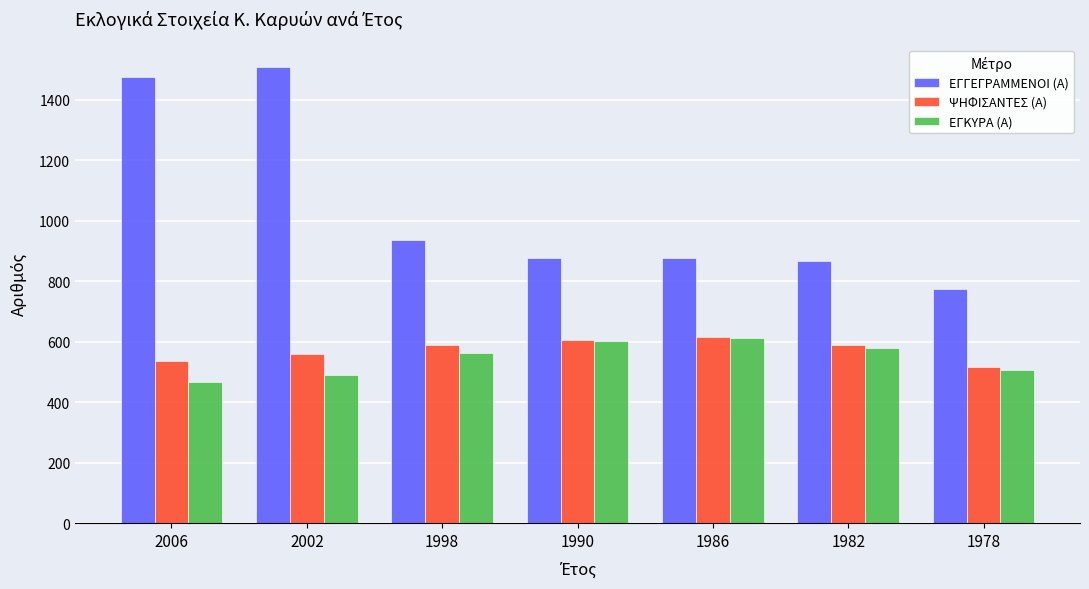

What is the difference between the maximum and second lowest values in the ΕΓΓΕΓΡΑΜΜΕΝΟΙ (Α) series?

642